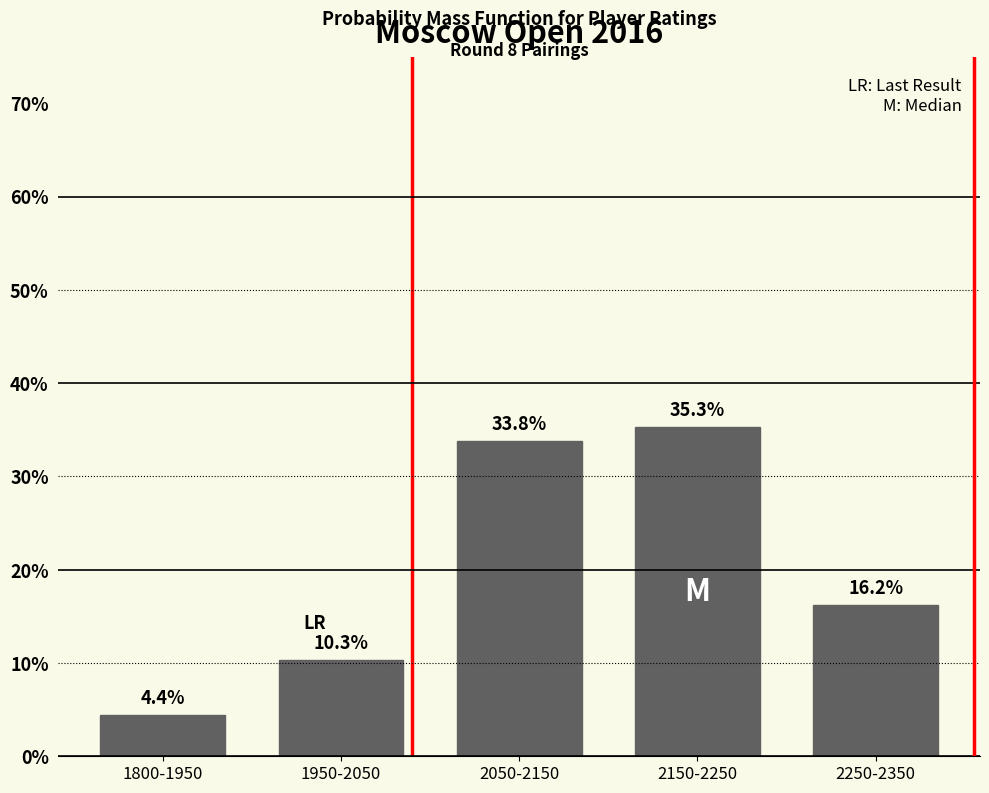

Reading right to left, list all the values displayed in this chart.

16.2	35.3	33.8	10.3	4.4